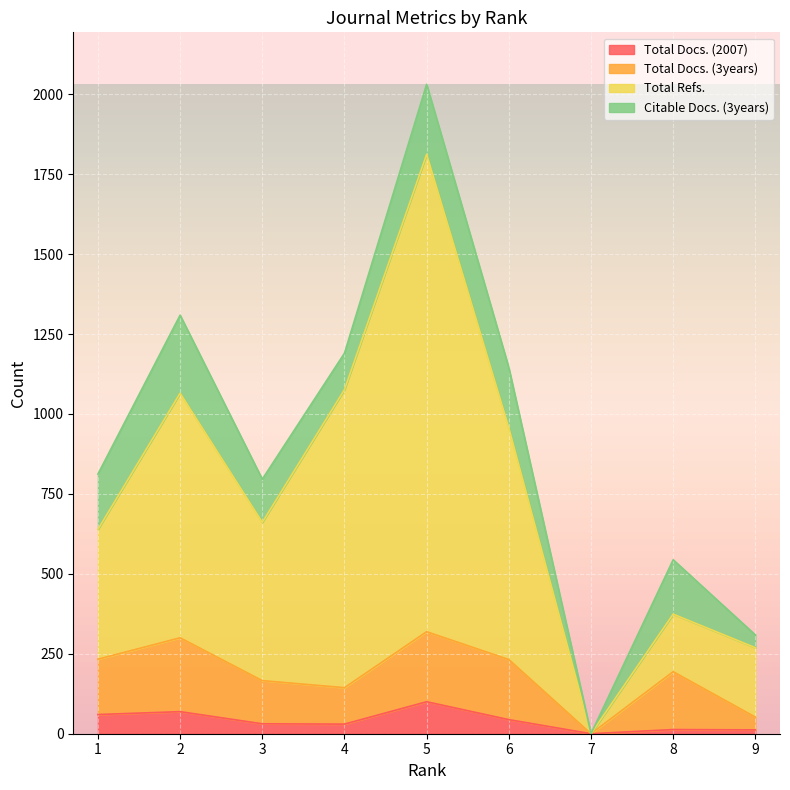

The Total Refs. series shows 661 at 3. True or false?

True